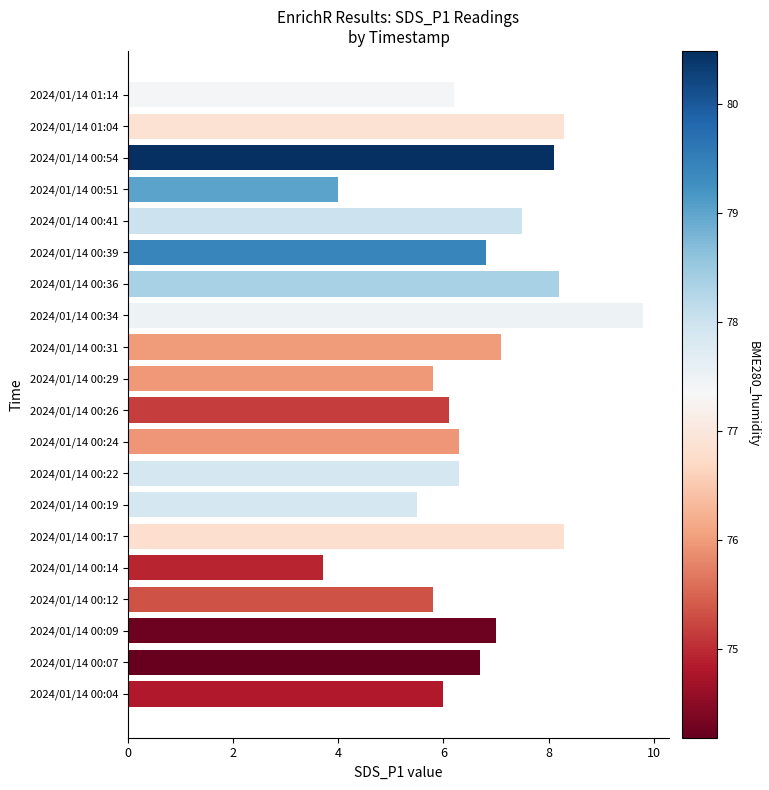

What is the difference between the second highest and minimum values?

4.6